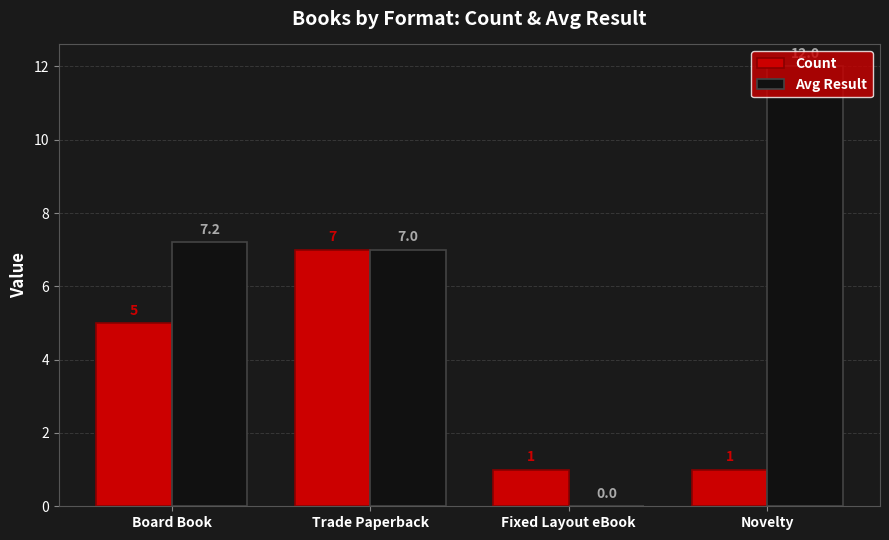

How many categories are shown in the chart?

4